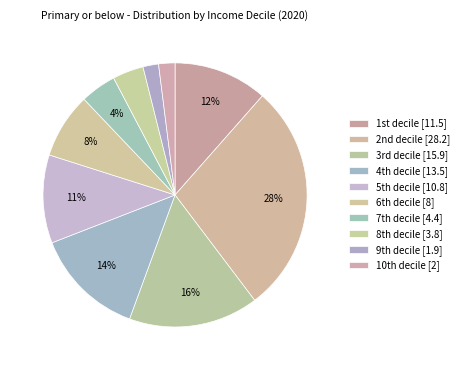

How many segments does this pie chart have?

10